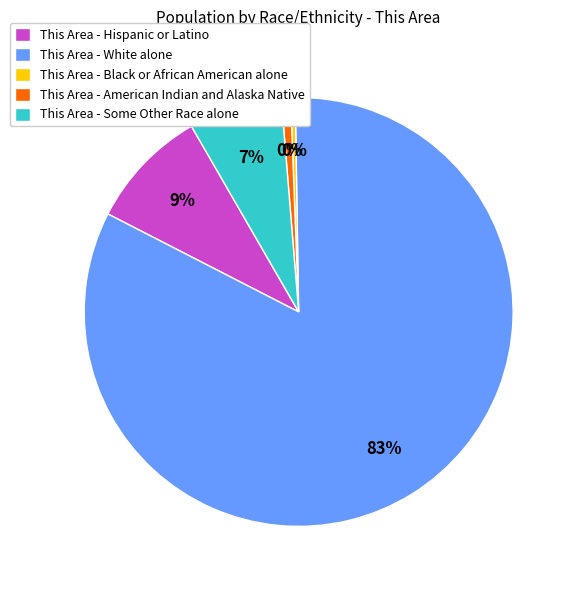

Which slice is the smallest?

Black or African American alone